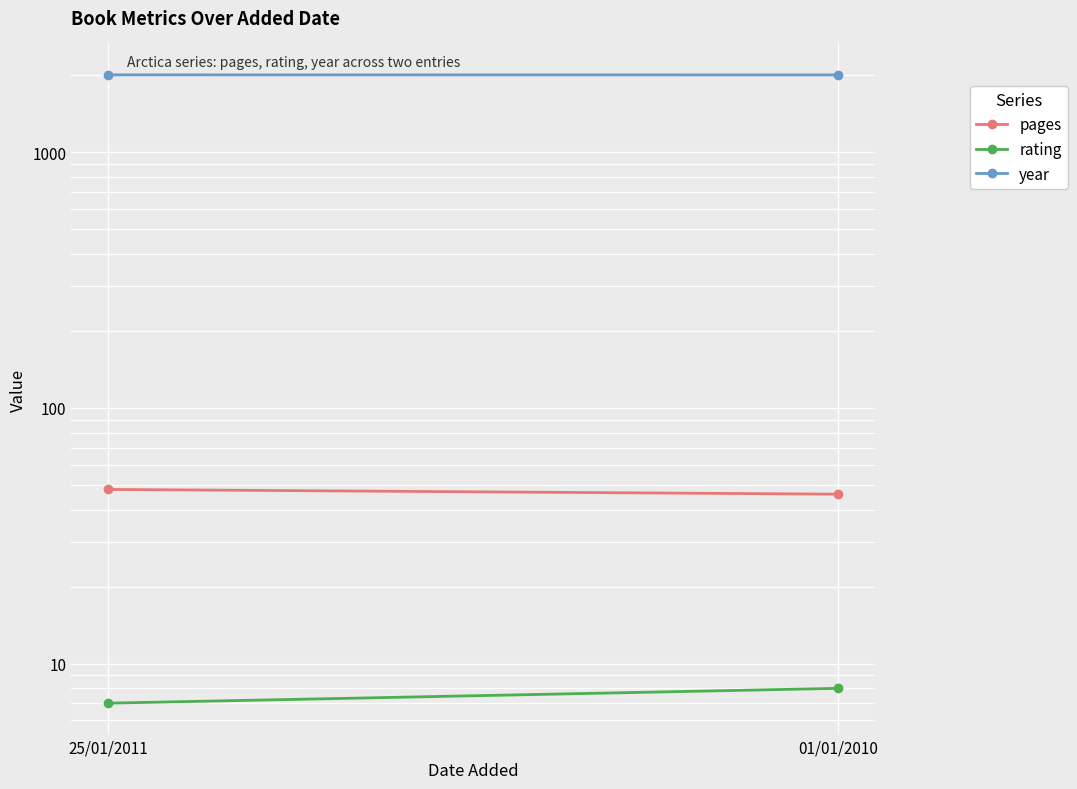

What is the label of the 2nd point from the left?

01/01/2010